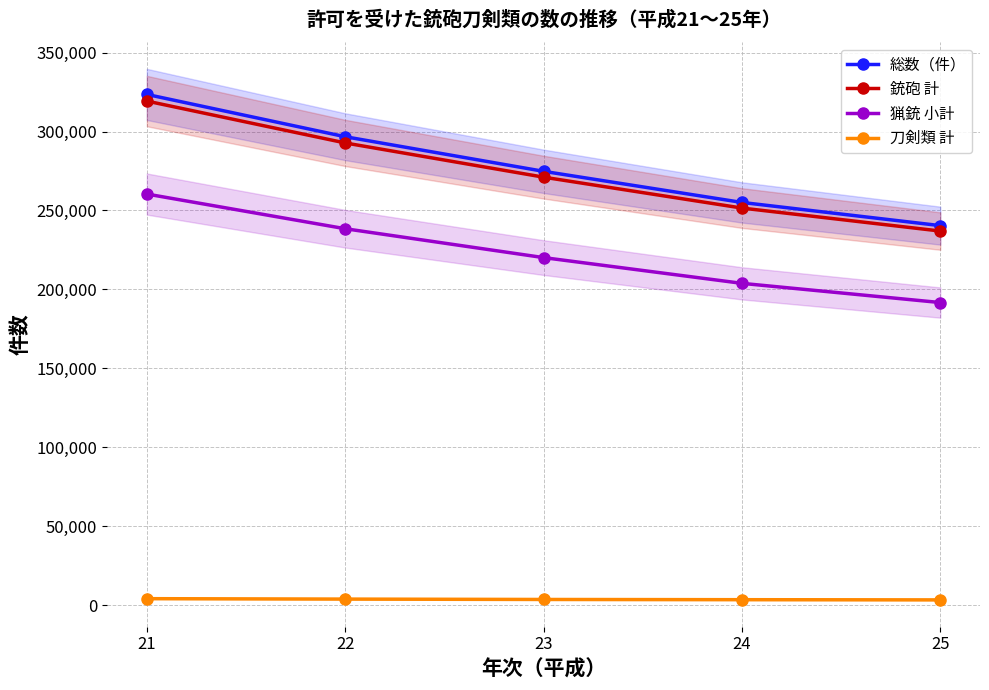

True or false: 銃砲 計 and 総数（件） cross at least once.

False